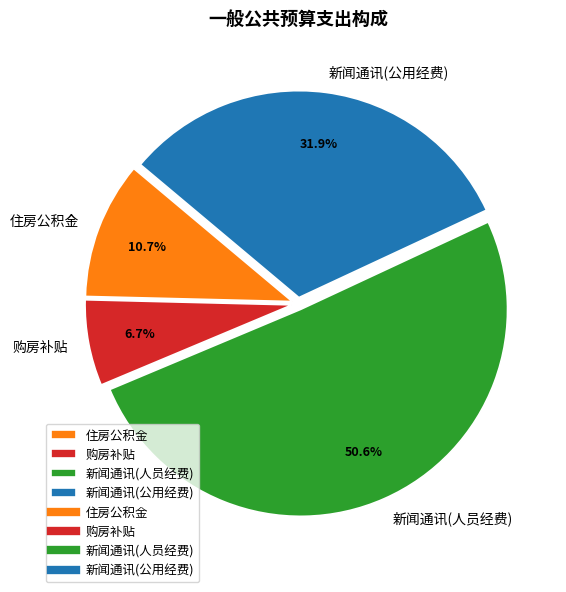

What is the total percentage of 购房补贴 and 住房公积金?

17.4%